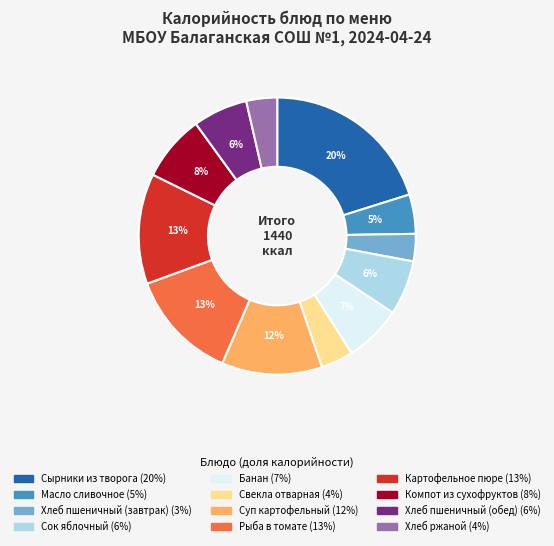

The Картофельное пюре slice represents 13% of the pie. True or false?

True